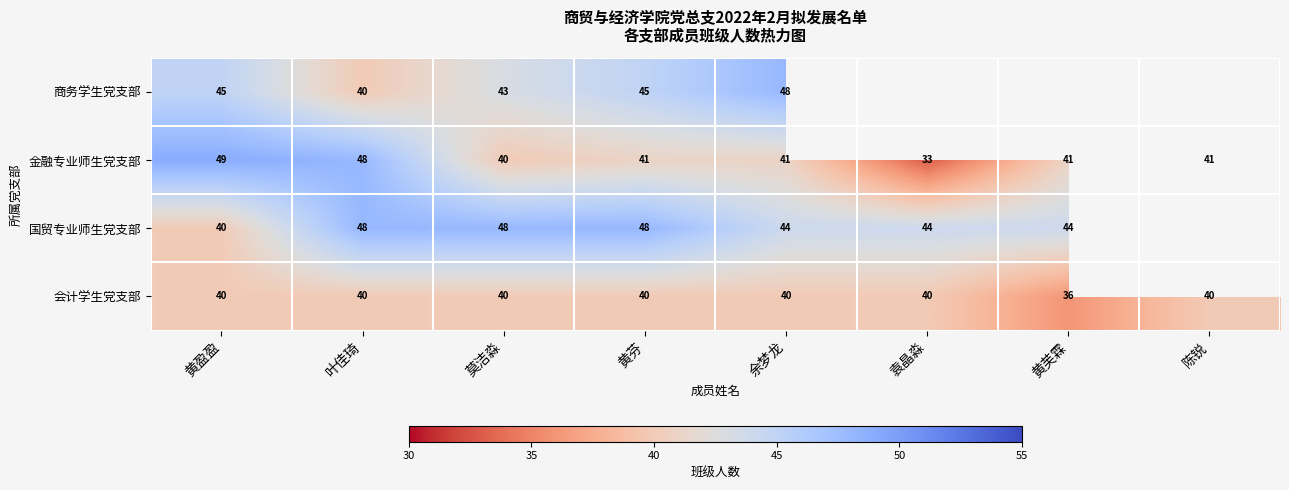

What is the sum of all 金融专业师生党支部 values?

334